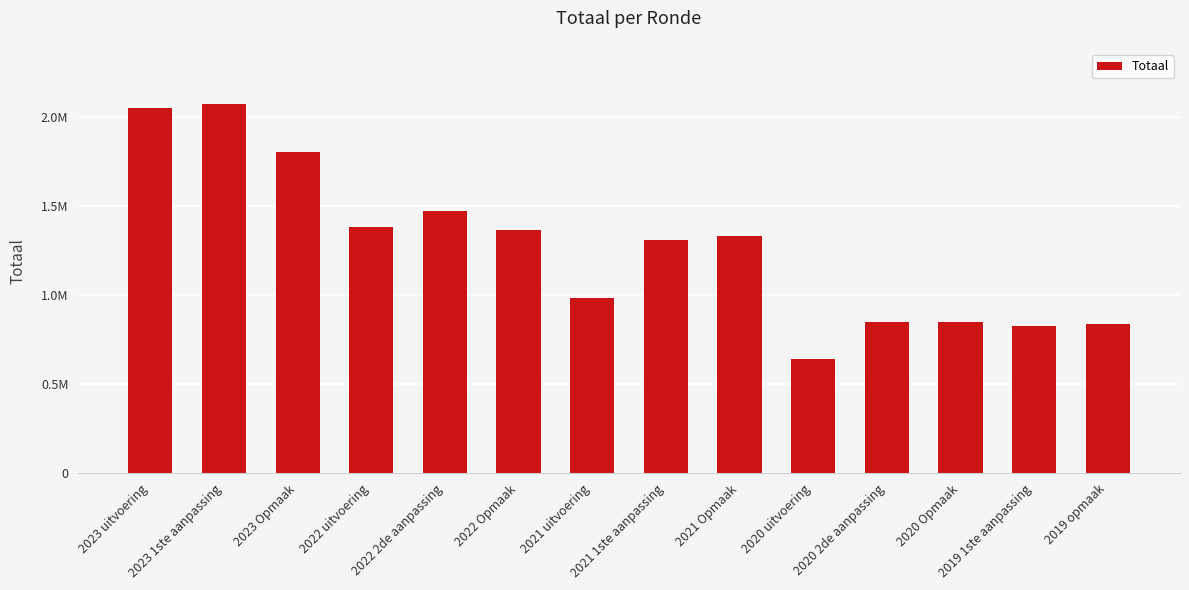

Are the bars horizontal?

No